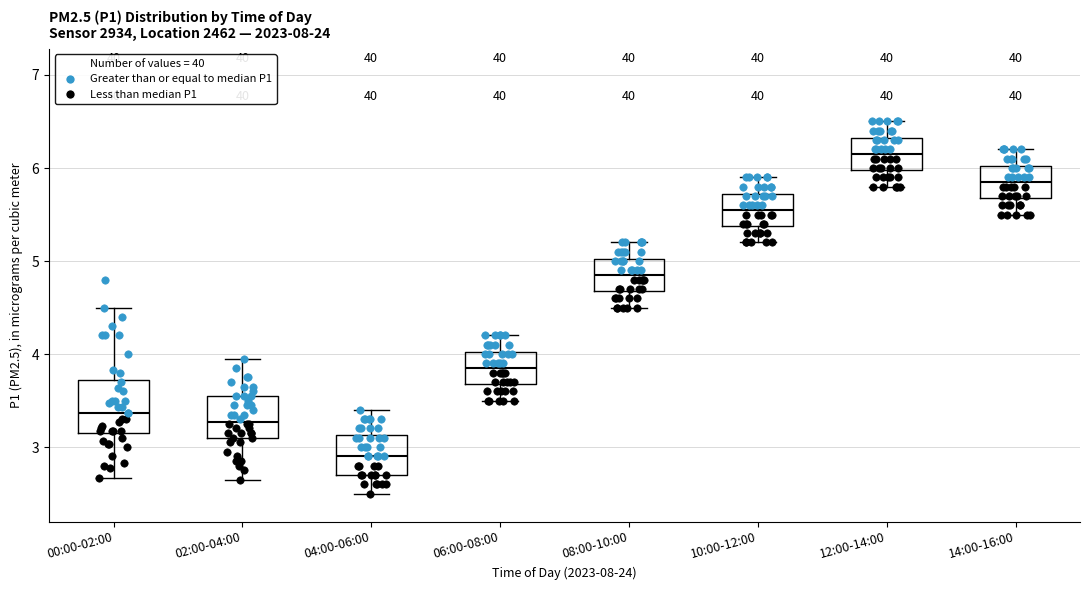

Reading left to right, read every box against the y-axis: the position of its median line, the range the box covers, and the ends of its whiskers. The values are not printed on the chart, so give them approximately, as read against the axis.

00:00-02:00: median 3.4, box 3.2 to 3.7, whiskers 2.7 to 4.5
02:00-04:00: median 3.3, box 3.1 to 3.6, whiskers 2.7 to 4.0
04:00-06:00: median 2.9, box 2.7 to 3.1, whiskers 2.5 to 3.4
06:00-08:00: median 3.9, box 3.7 to 4.0, whiskers 3.5 to 4.2
08:00-10:00: median 4.9, box 4.7 to 5.0, whiskers 4.5 to 5.2
10:00-12:00: median 5.6, box 5.4 to 5.7, whiskers 5.2 to 5.9
12:00-14:00: median 6.2, box 6.0 to 6.3, whiskers 5.8 to 6.5
14:00-16:00: median 5.9, box 5.7 to 6.0, whiskers 5.5 to 6.2